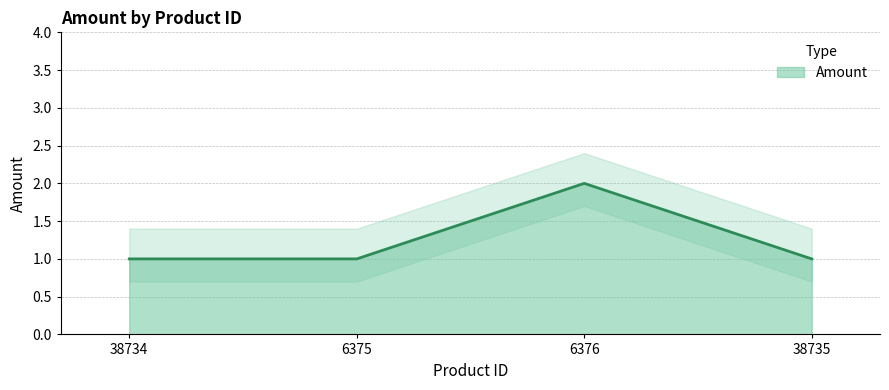

What is the label of the 3rd point from the right?

6375